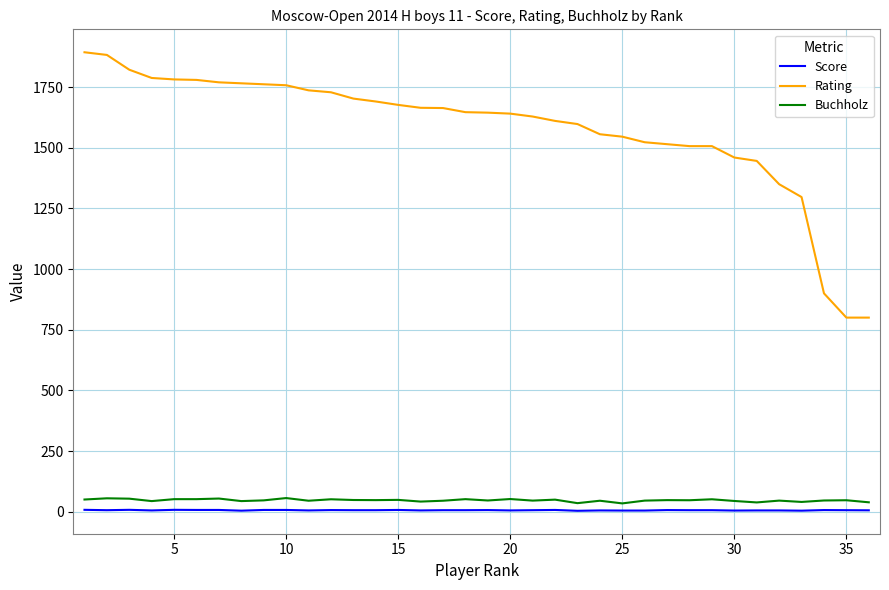

Which series has the largest range (max minus min)?

Rating